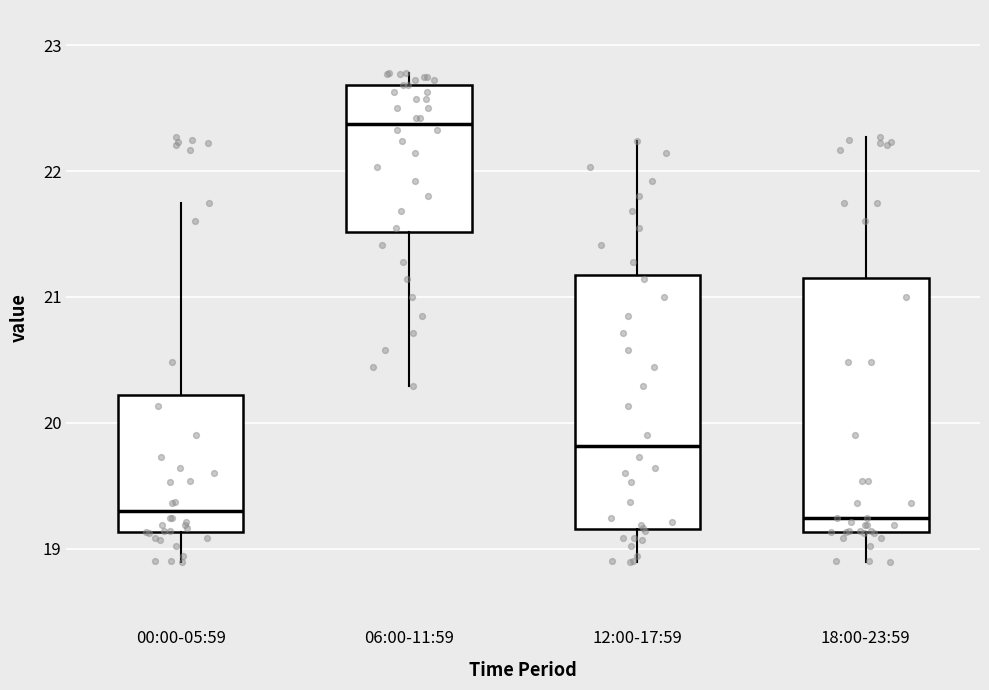

Where does the lower whisker of the box for 12:00-17:59 end on the y-axis? The values are not printed on the chart, so give them approximately, as read against the axis.

18.9